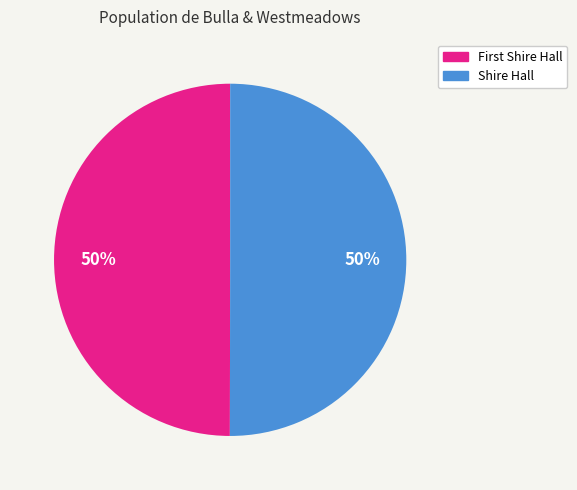

True or false: Shire Hall accounts for 63% of the total.

False